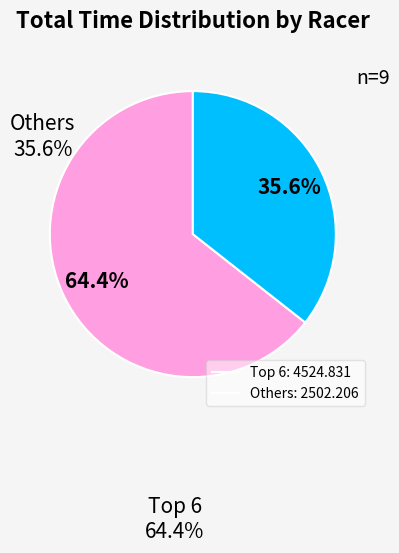

Is there any slice that represents more than half of the pie?

Yes